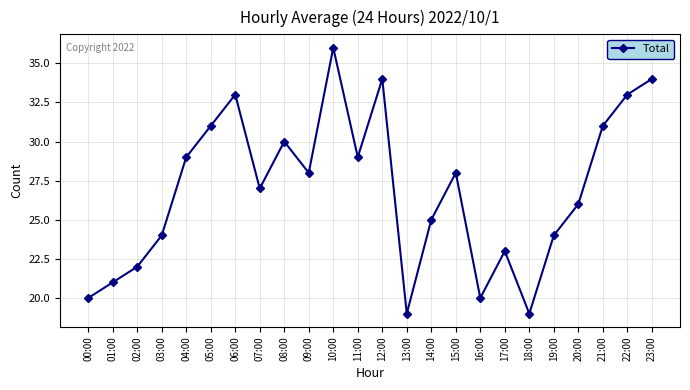

Is it true that the value at 20:00 is 13?

False